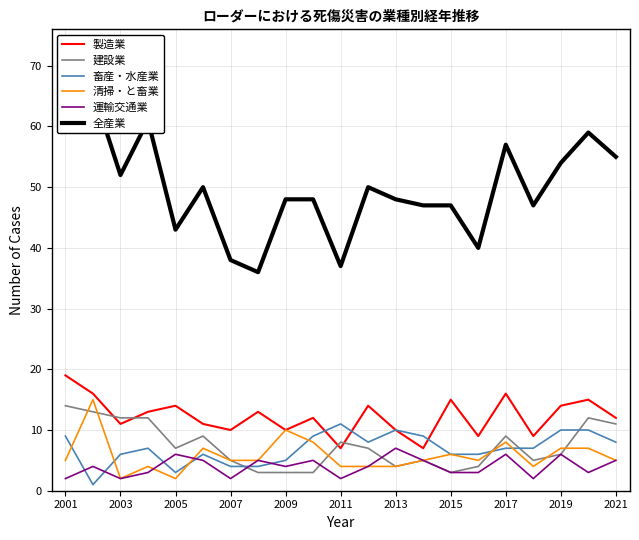

Is the value of 製造業 at 2009 greater than the value of 運輸交通業 at 2007?

Yes